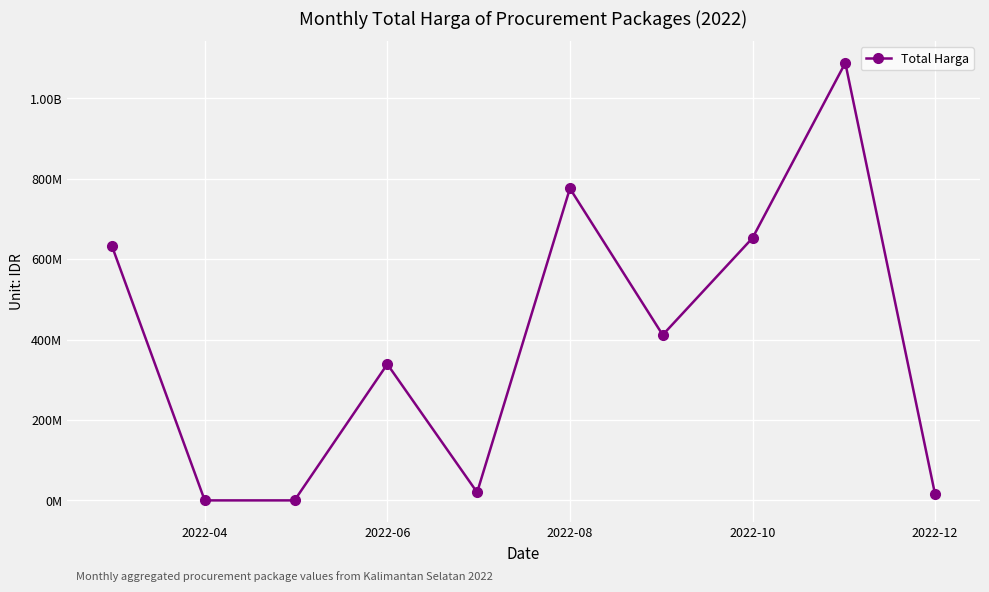

Does the chart have visible grid lines?

Yes